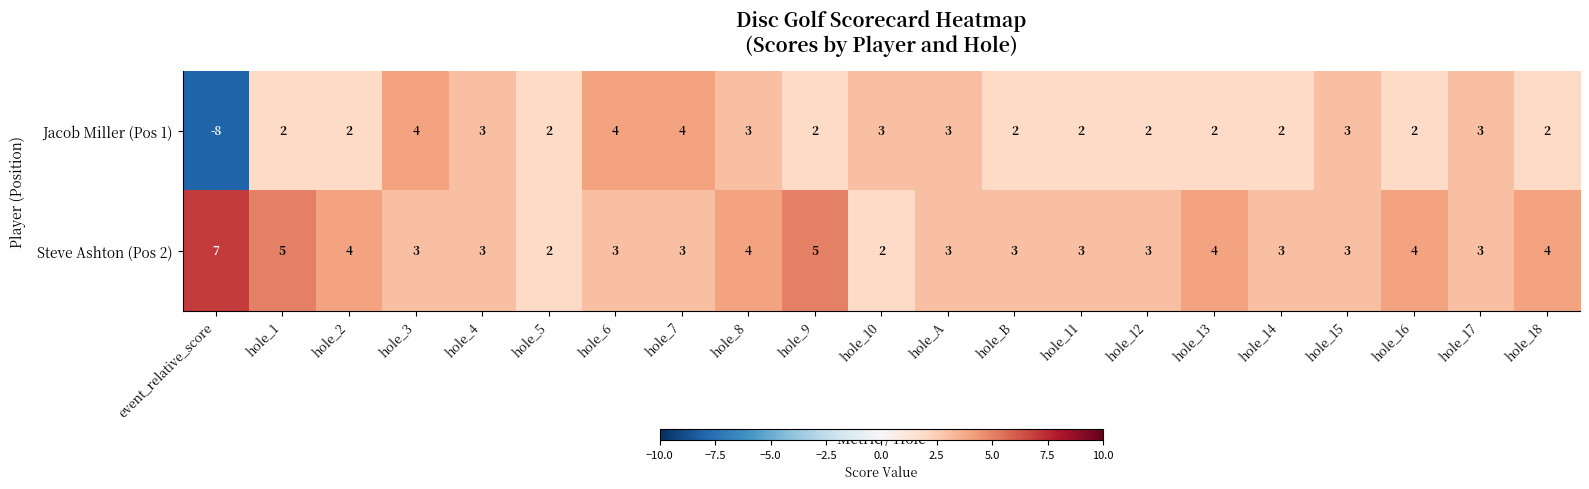

At how many categories does at least one series exceed -2?

21